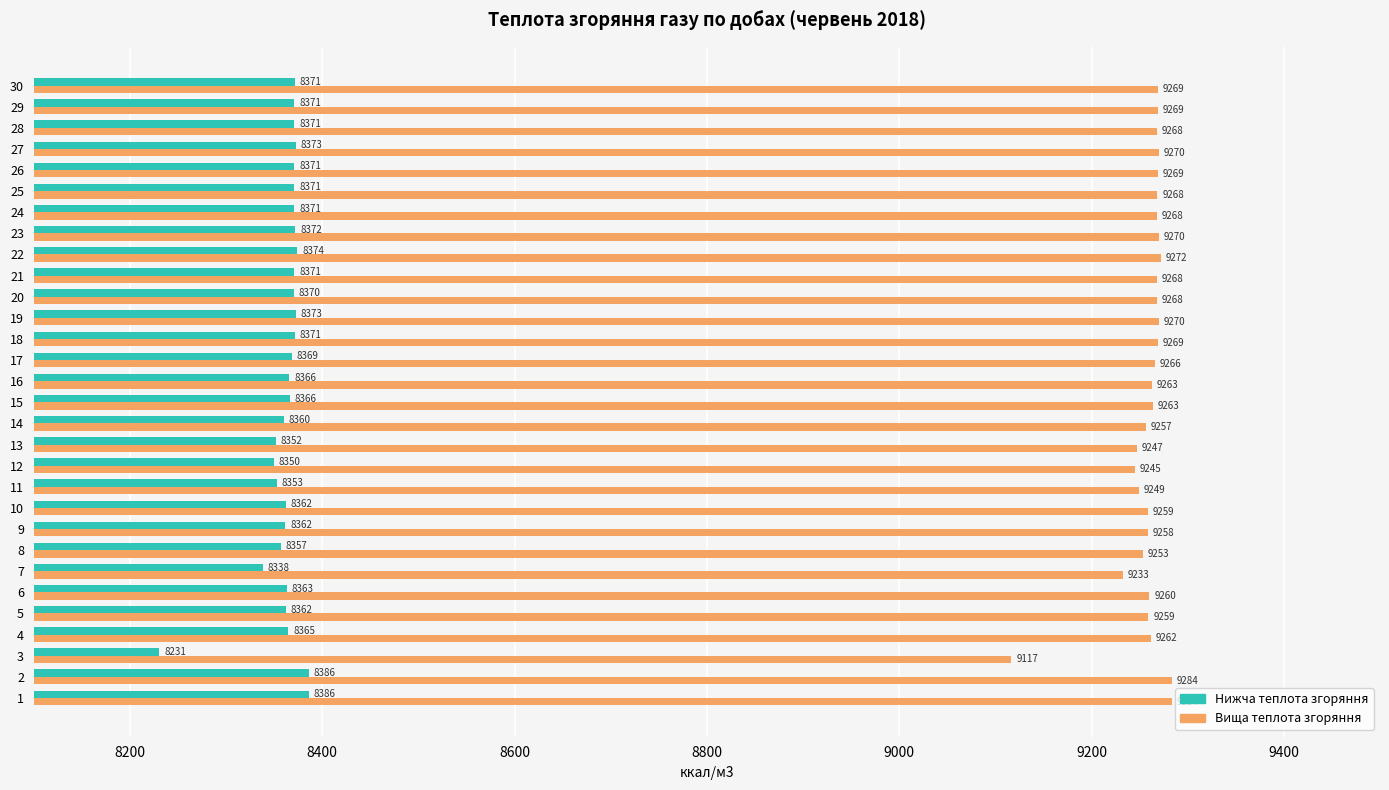

What is the smallest value displayed?

8230.6